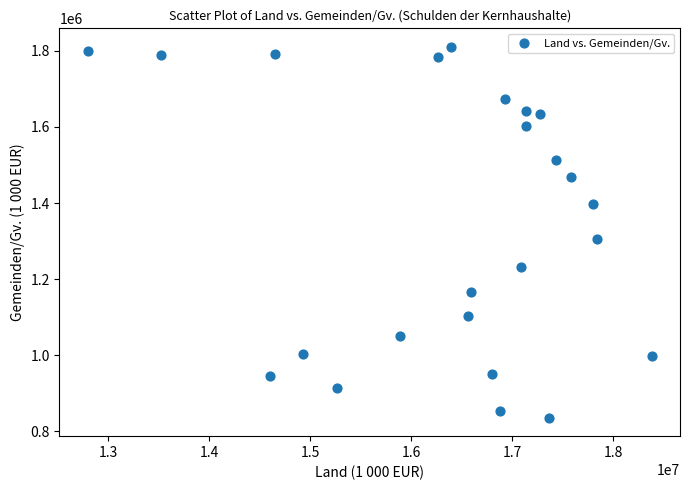

What Y value in the scatter plot is closest to 1323145?

1306390